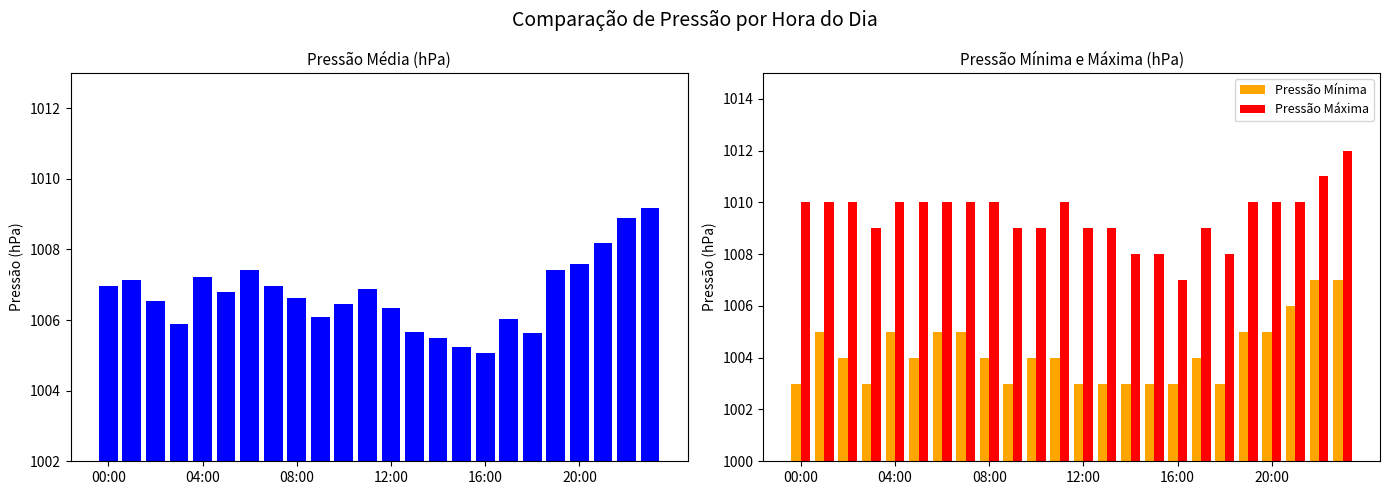

What is the difference between the second highest and minimum values in the Pressão Mínima series?

4